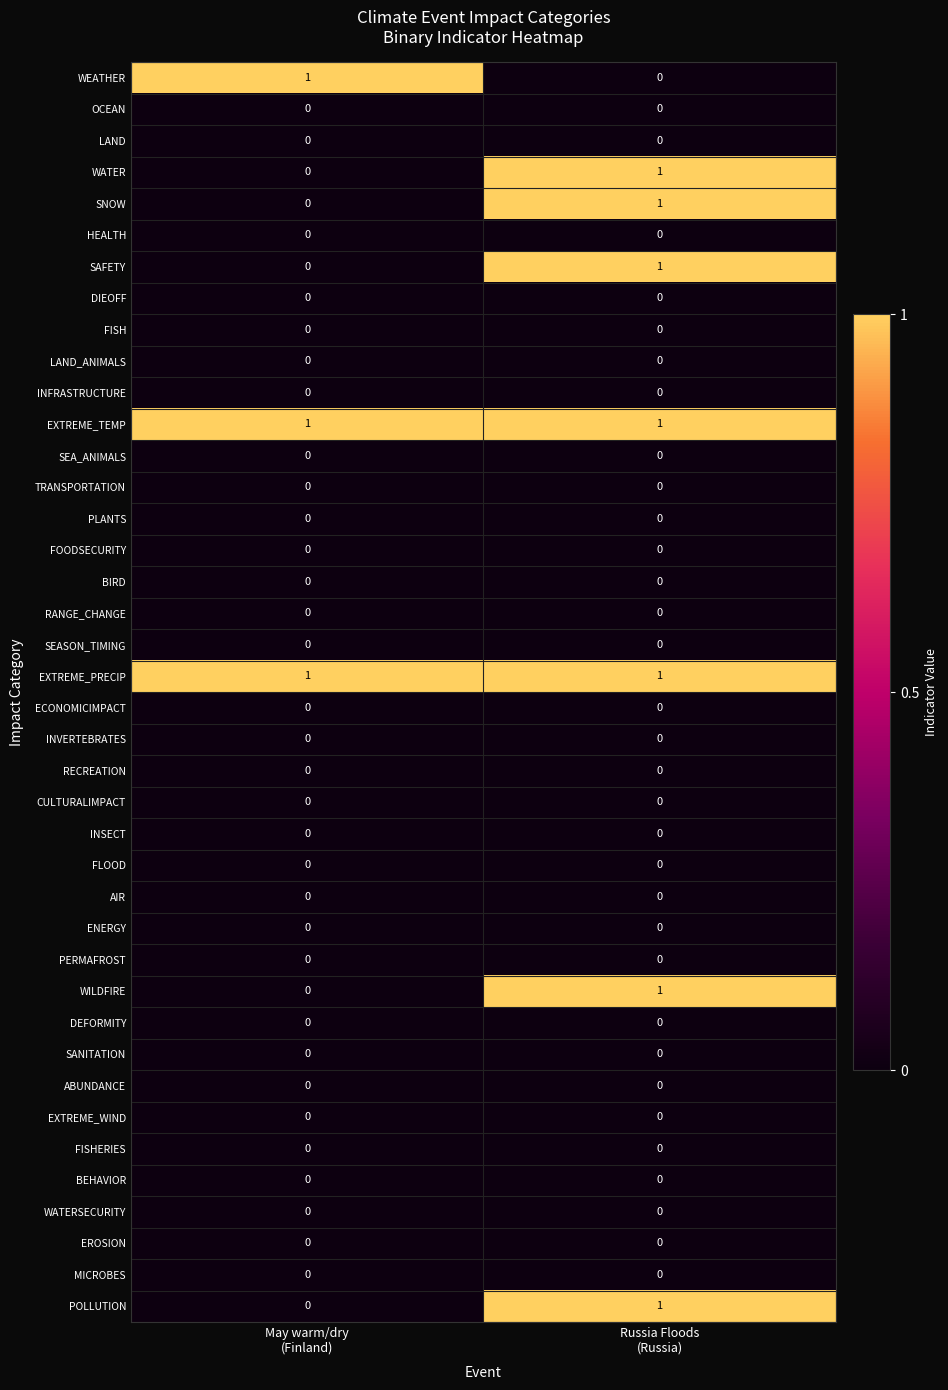

Reading right to left, what are all the values shown in this chart?

WEATHER: Russia Floods
(Russia)=0	May warm/dry
(Finland)=1
OCEAN: Russia Floods
(Russia)=0	May warm/dry
(Finland)=0
LAND: Russia Floods
(Russia)=0	May warm/dry
(Finland)=0
WATER: Russia Floods
(Russia)=1	May warm/dry
(Finland)=0
SNOW: Russia Floods
(Russia)=1	May warm/dry
(Finland)=0
HEALTH: Russia Floods
(Russia)=0	May warm/dry
(Finland)=0
SAFETY: Russia Floods
(Russia)=1	May warm/dry
(Finland)=0
DIEOFF: Russia Floods
(Russia)=0	May warm/dry
(Finland)=0
FISH: Russia Floods
(Russia)=0	May warm/dry
(Finland)=0
LAND_ANIMALS: Russia Floods
(Russia)=0	May warm/dry
(Finland)=0
INFRASTRUCTURE: Russia Floods
(Russia)=0	May warm/dry
(Finland)=0
EXTREME_TEMP: Russia Floods
(Russia)=1	May warm/dry
(Finland)=1
SEA_ANIMALS: Russia Floods
(Russia)=0	May warm/dry
(Finland)=0
TRANSPORTATION: Russia Floods
(Russia)=0	May warm/dry
(Finland)=0
PLANTS: Russia Floods
(Russia)=0	May warm/dry
(Finland)=0
FOODSECURITY: Russia Floods
(Russia)=0	May warm/dry
(Finland)=0
BIRD: Russia Floods
(Russia)=0	May warm/dry
(Finland)=0
RANGE_CHANGE: Russia Floods
(Russia)=0	May warm/dry
(Finland)=0
SEASON_TIMING: Russia Floods
(Russia)=0	May warm/dry
(Finland)=0
EXTREME_PRECIP: Russia Floods
(Russia)=1	May warm/dry
(Finland)=1
ECONOMICIMPACT: Russia Floods
(Russia)=0	May warm/dry
(Finland)=0
INVERTEBRATES: Russia Floods
(Russia)=0	May warm/dry
(Finland)=0
RECREATION: Russia Floods
(Russia)=0	May warm/dry
(Finland)=0
CULTURALIMPACT: Russia Floods
(Russia)=0	May warm/dry
(Finland)=0
INSECT: Russia Floods
(Russia)=0	May warm/dry
(Finland)=0
FLOOD: Russia Floods
(Russia)=0	May warm/dry
(Finland)=0
AIR: Russia Floods
(Russia)=0	May warm/dry
(Finland)=0
ENERGY: Russia Floods
(Russia)=0	May warm/dry
(Finland)=0
PERMAFROST: Russia Floods
(Russia)=0	May warm/dry
(Finland)=0
WILDFIRE: Russia Floods
(Russia)=1	May warm/dry
(Finland)=0
DEFORMITY: Russia Floods
(Russia)=0	May warm/dry
(Finland)=0
SANITATION: Russia Floods
(Russia)=0	May warm/dry
(Finland)=0
ABUNDANCE: Russia Floods
(Russia)=0	May warm/dry
(Finland)=0
EXTREME_WIND: Russia Floods
(Russia)=0	May warm/dry
(Finland)=0
FISHERIES: Russia Floods
(Russia)=0	May warm/dry
(Finland)=0
BEHAVIOR: Russia Floods
(Russia)=0	May warm/dry
(Finland)=0
WATERSECURITY: Russia Floods
(Russia)=0	May warm/dry
(Finland)=0
EROSION: Russia Floods
(Russia)=0	May warm/dry
(Finland)=0
MICROBES: Russia Floods
(Russia)=0	May warm/dry
(Finland)=0
POLLUTION: Russia Floods
(Russia)=1	May warm/dry
(Finland)=0